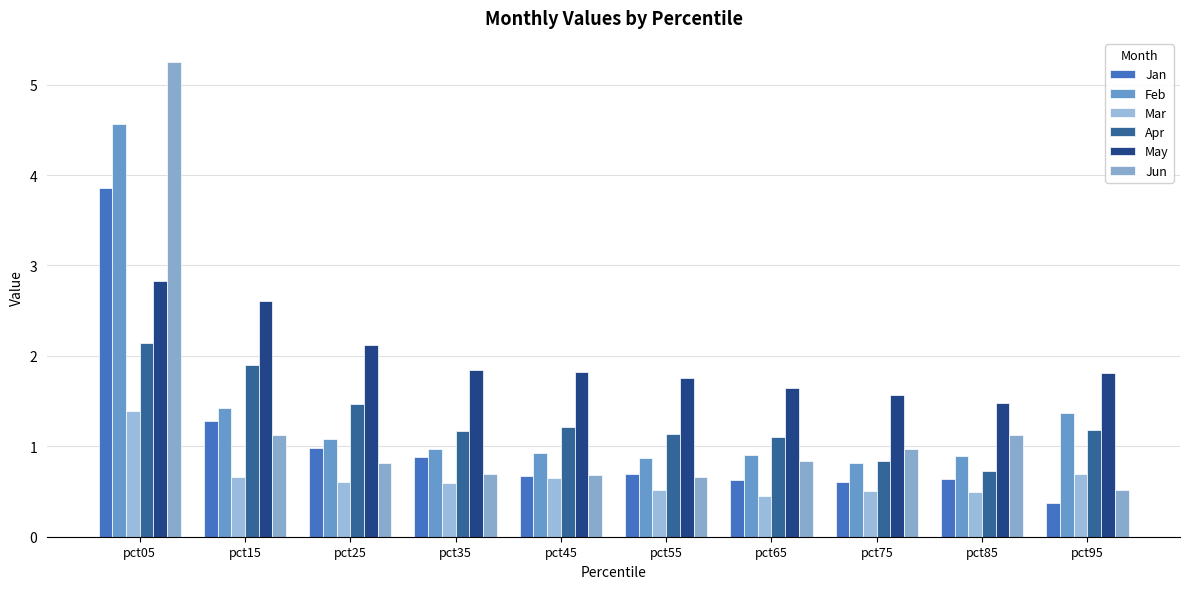

Which has a higher value, pct55 or pct25?

pct25